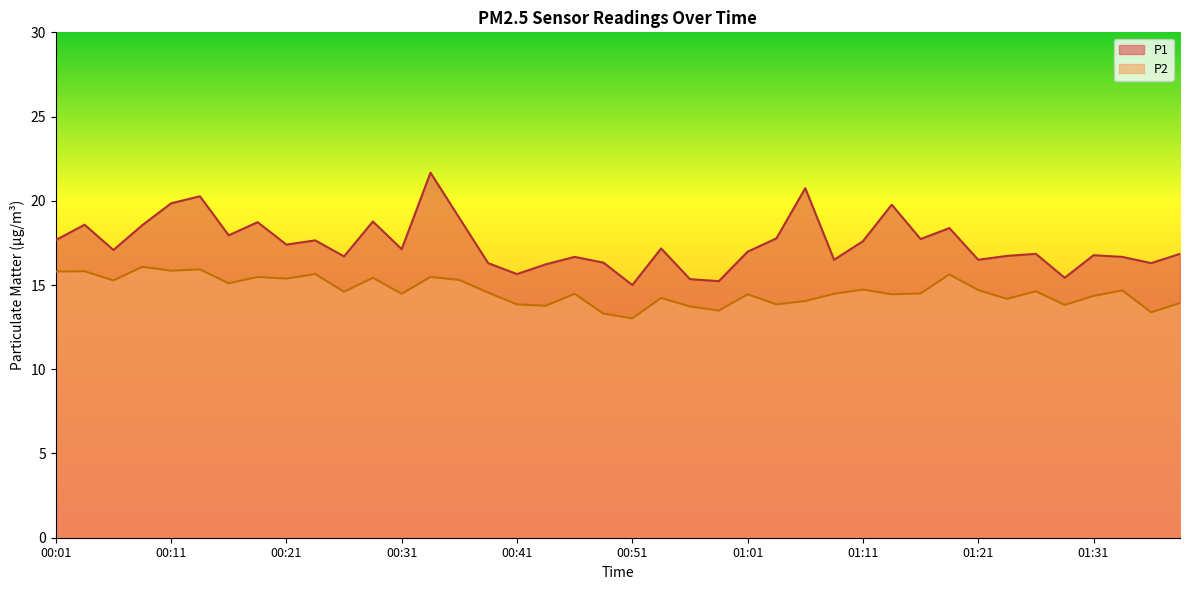

Is the value of P1 at 00:33 greater than the value of P2 at 01:06?

Yes